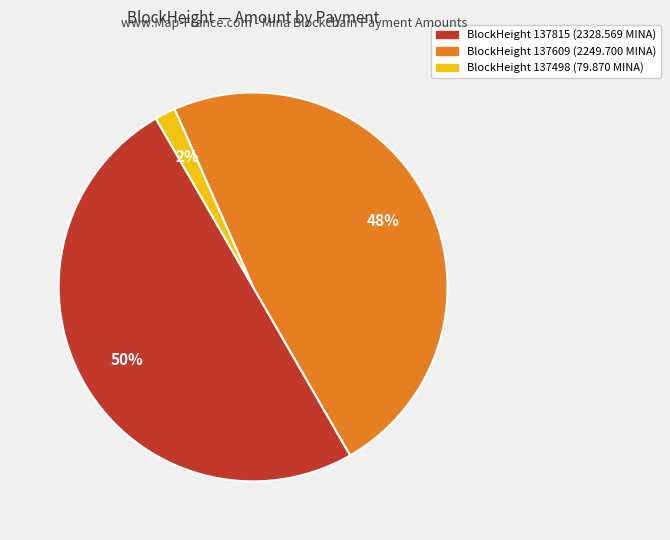

To the nearest percent, what is the average slice percentage?

33%